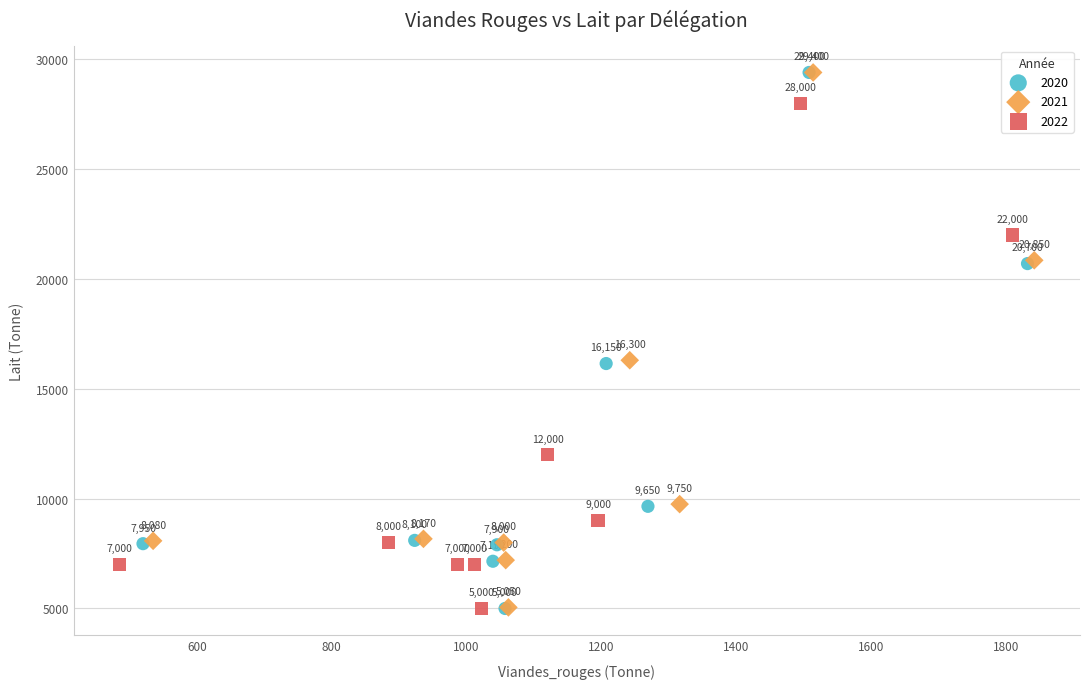

Which series has the largest Y range (max minus min)?

2020